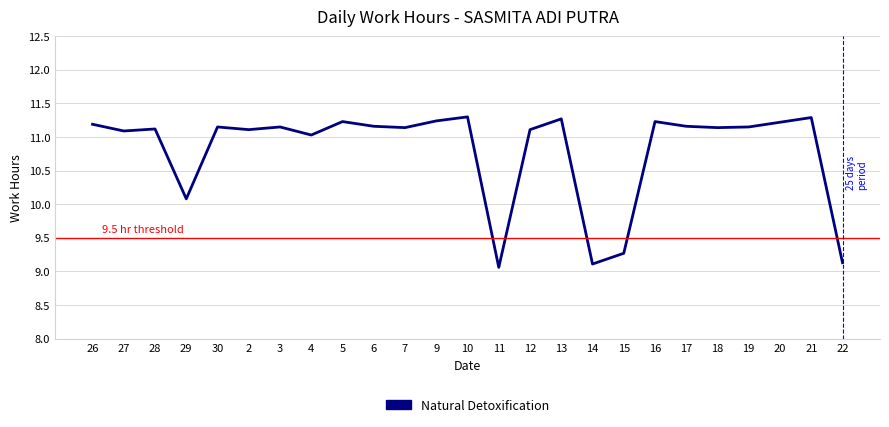

Count the number of categories in the chart.

25